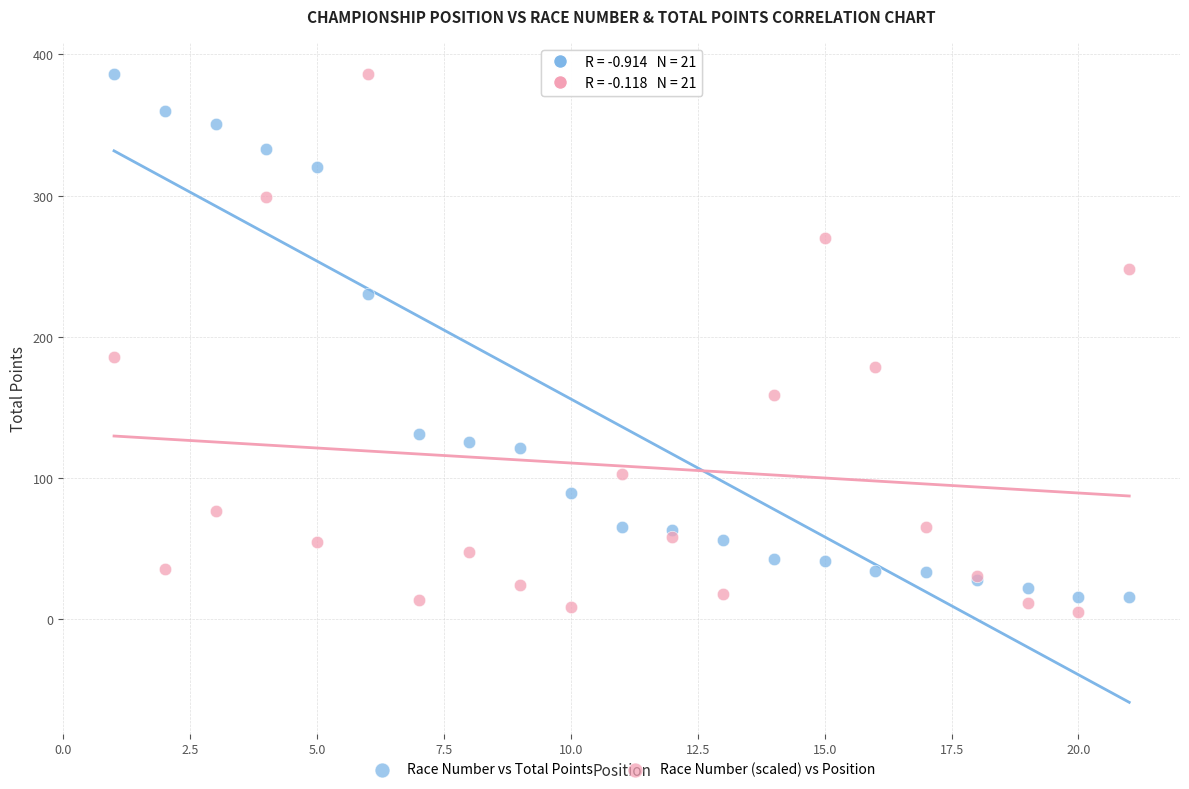

Across all series, what Y value is closest to 195?

185.7